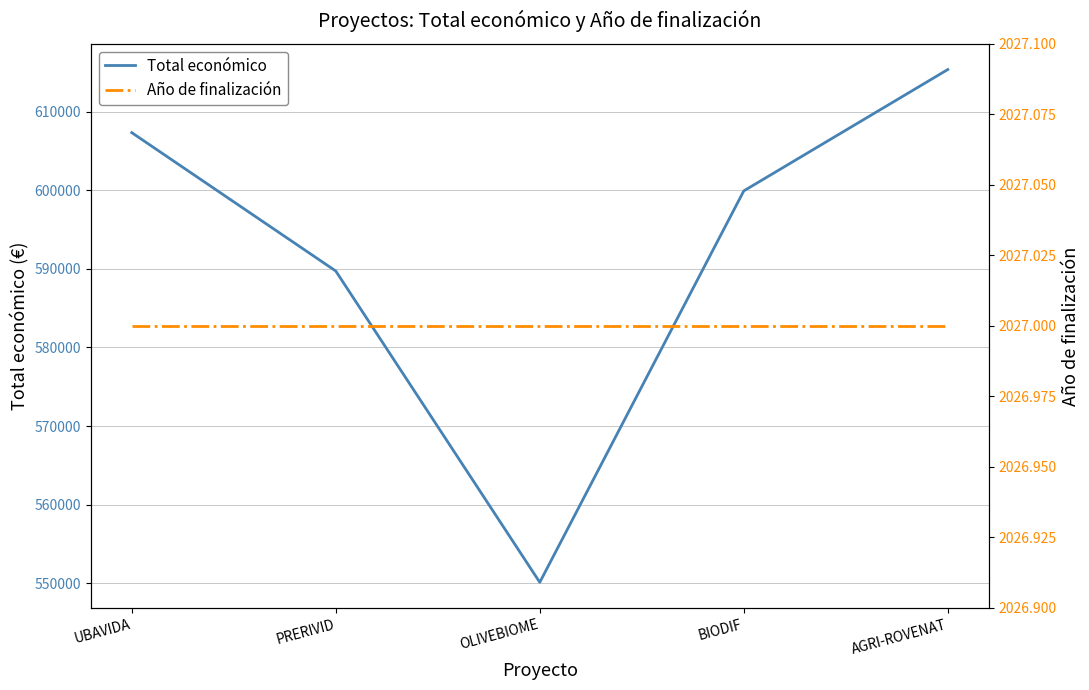

Between PRERIVID and AGRI-ROVENAT, which is larger?

AGRI-ROVENAT